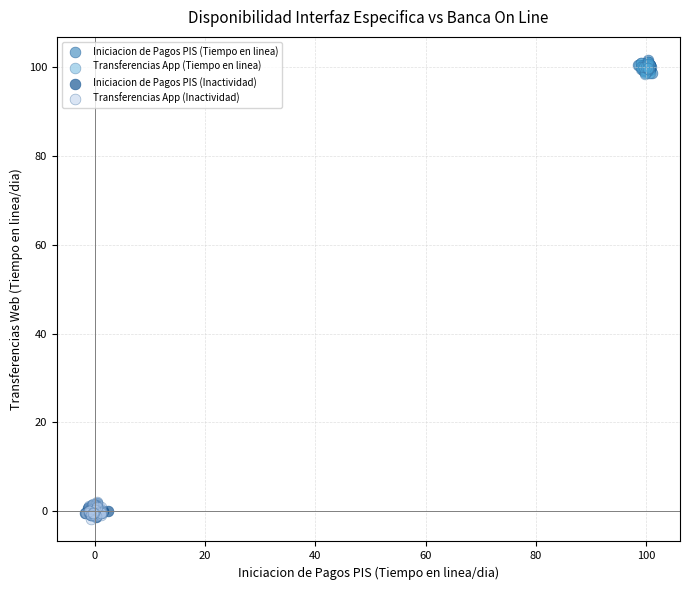

What are all the series names shown in the legend?

Iniciacion de Pagos PIS (Tiempo en linea), Transferencias App (Tiempo en linea), Iniciacion de Pagos PIS (Inactividad), Transferencias App (Inactividad)